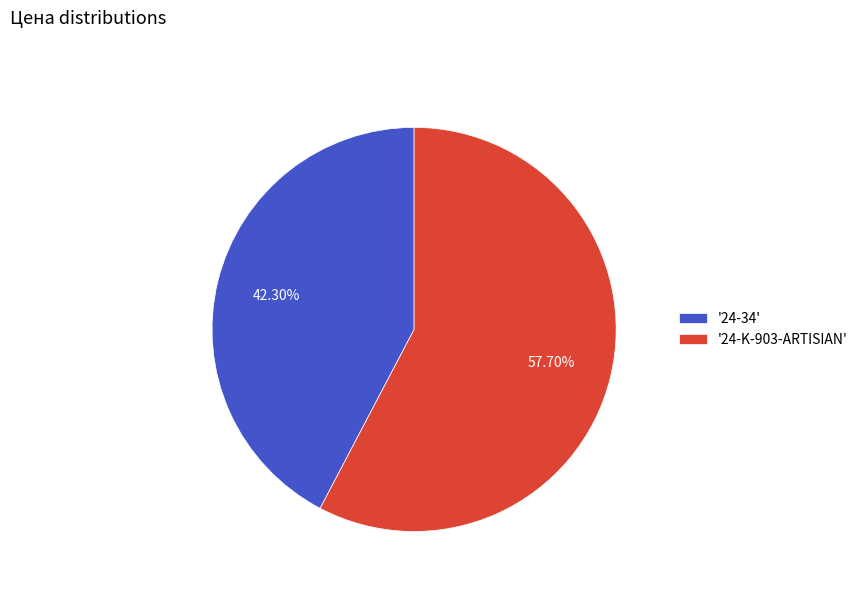

Is the sum of '24-K-903-ARTISIAN' and '24-34' greater than half?

Yes